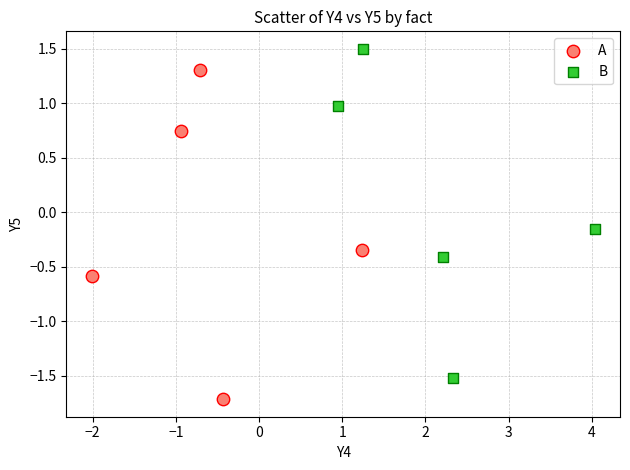

Which series reaches the maximum Y coordinate?

B